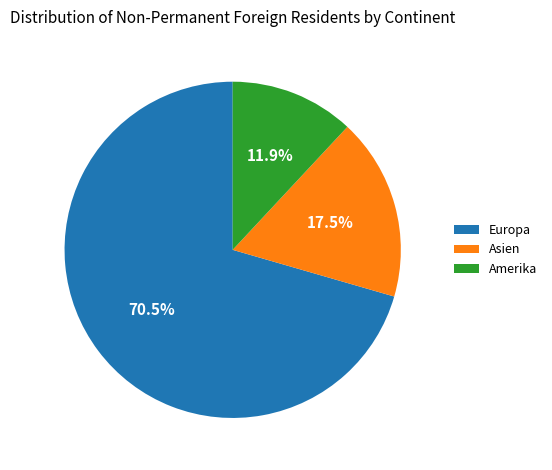

Rank the categories by value from lowest to highest.

Amerika, Asien, Europa